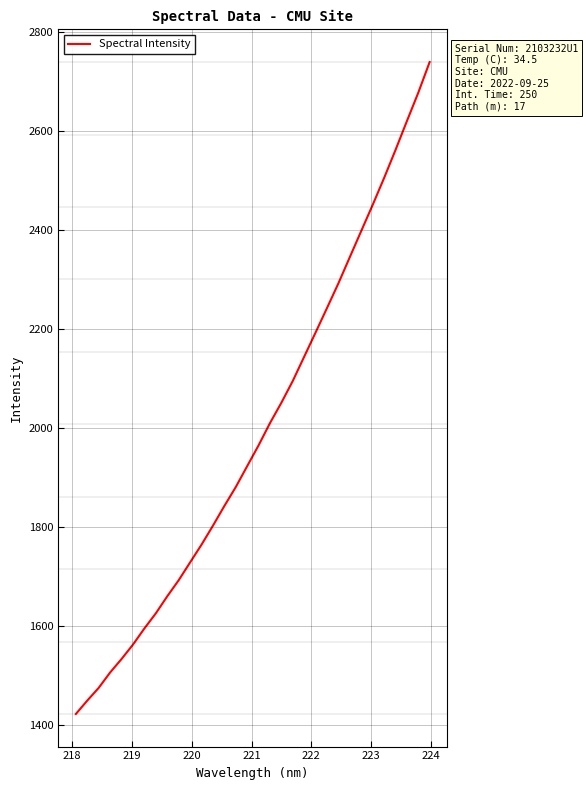

How many lines are shown in the chart?

1